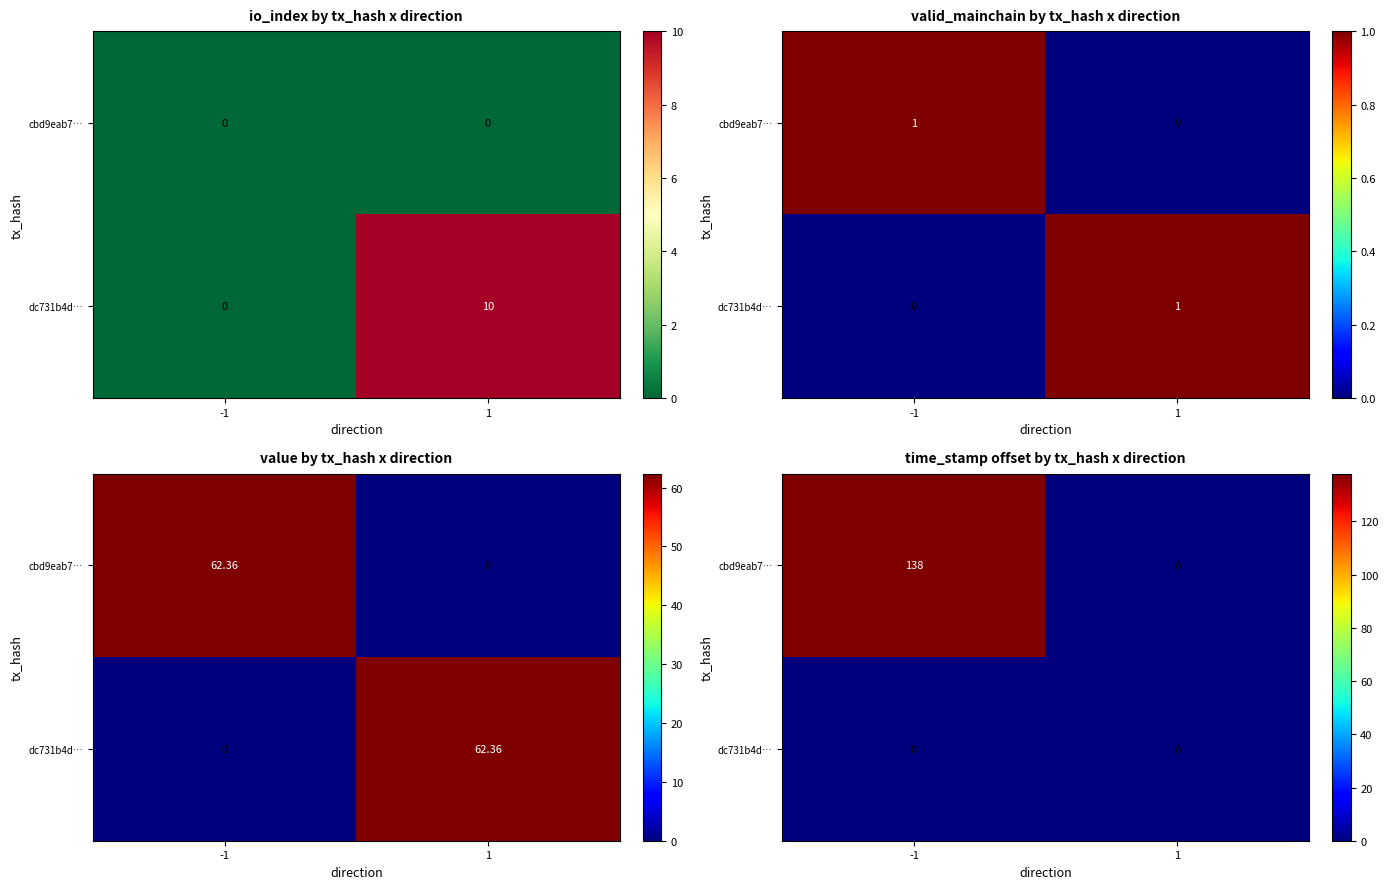

Is it true that cbd9eab7… equals 73 at 1?

False